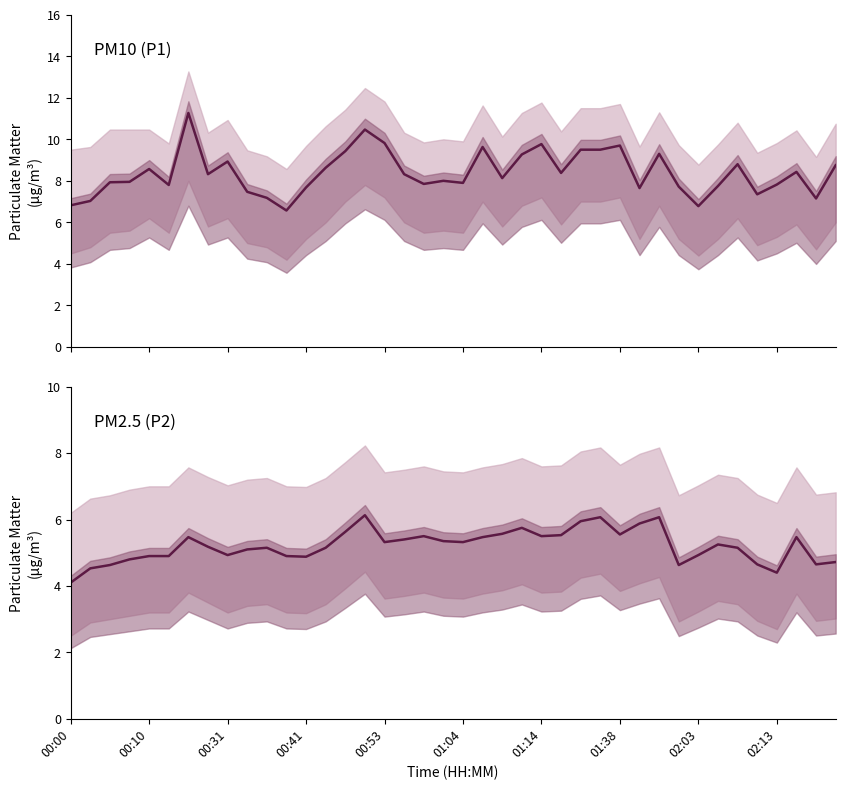

True or false: P1 and P2 cross at least once.

False